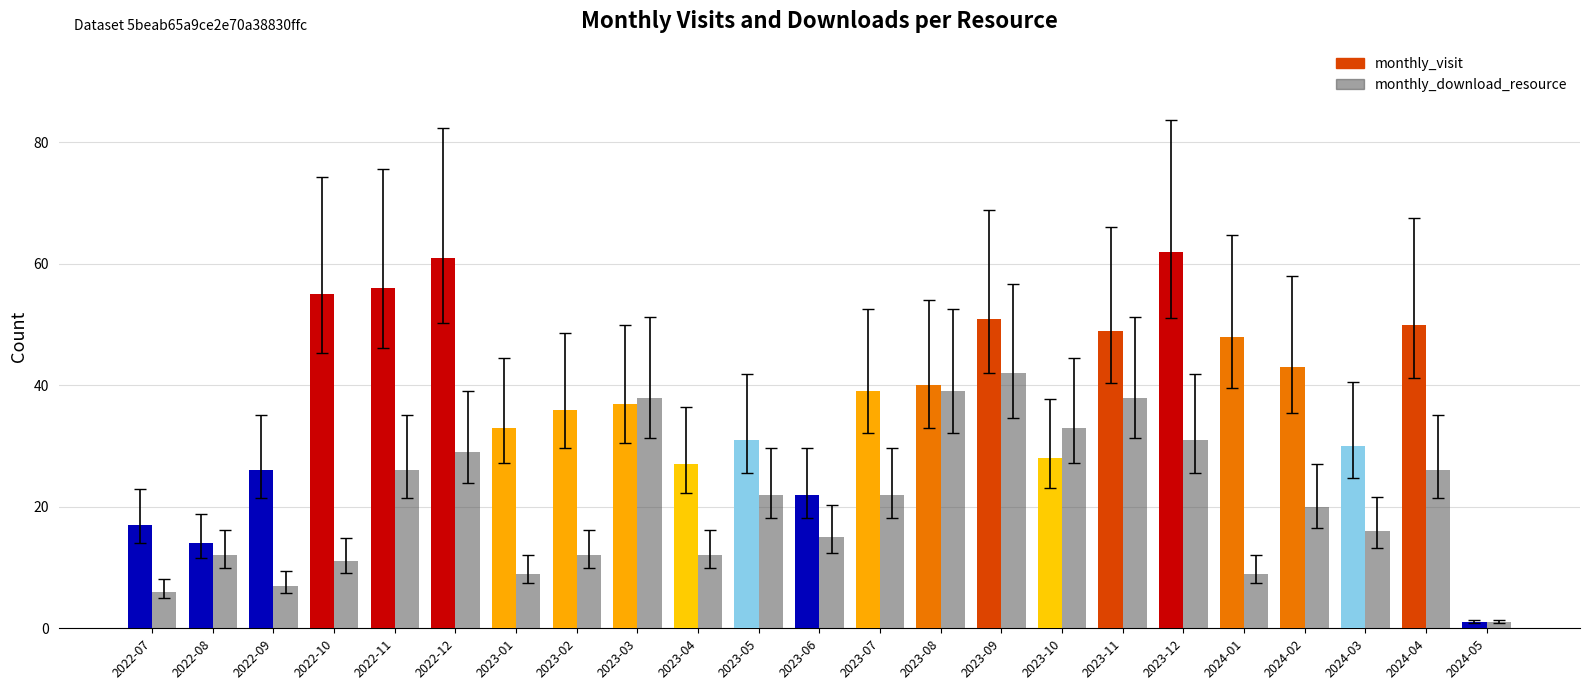

Which category has the highest value in the monthly_download_resource series?

2023-09